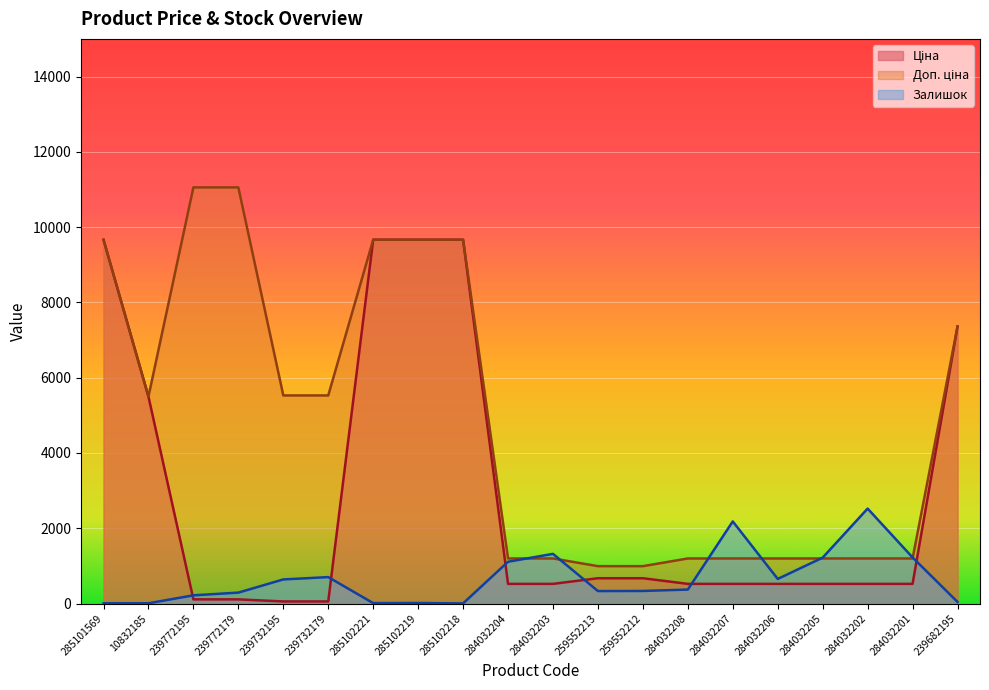

Reading left to right, what are all the values shown in this chart?

Ціна: 285101569=9664.7	10832185=5497.3	239772195=110.5	239772179=110.5	239732195=55.3	239732179=55.3	285102221=9664.7	285102219=9664.7	285102218=9664.7	284032204=522.2	284032203=522.2	259552213=672.1	259552212=672.1	284032208=522.2	284032207=522.2	284032206=522.2	284032205=522.2	284032202=522.2	284032201=522.2	239682195=7360.2
Доп. ціна: 285101569=9664.7	10832185=5497.3	239772195=11055.0	239772179=11055.0	239732195=5528.0	239732179=5528.0	285102221=9664.7	285102219=9664.7	285102218=9664.7	284032204=1197.0	284032203=1197.0	259552213=992.7	259552212=992.7	284032208=1197.0	284032207=1197.0	284032206=1197.0	284032205=1197.0	284032202=1197.0	284032201=1197.0	239682195=7360.2
Залишок: 285101569=7.0	10832185=7.0	239772195=218.0	239772179=290.0	239732195=640.0	239732179=702.0	285102221=11.0	285102219=14.0	285102218=3.0	284032204=1110.0	284032203=1319.0	259552213=331.0	259552212=334.0	284032208=371.0	284032207=2181.0	284032206=653.0	284032205=1219.0	284032202=2522.0	284032201=1224.0	239682195=42.0